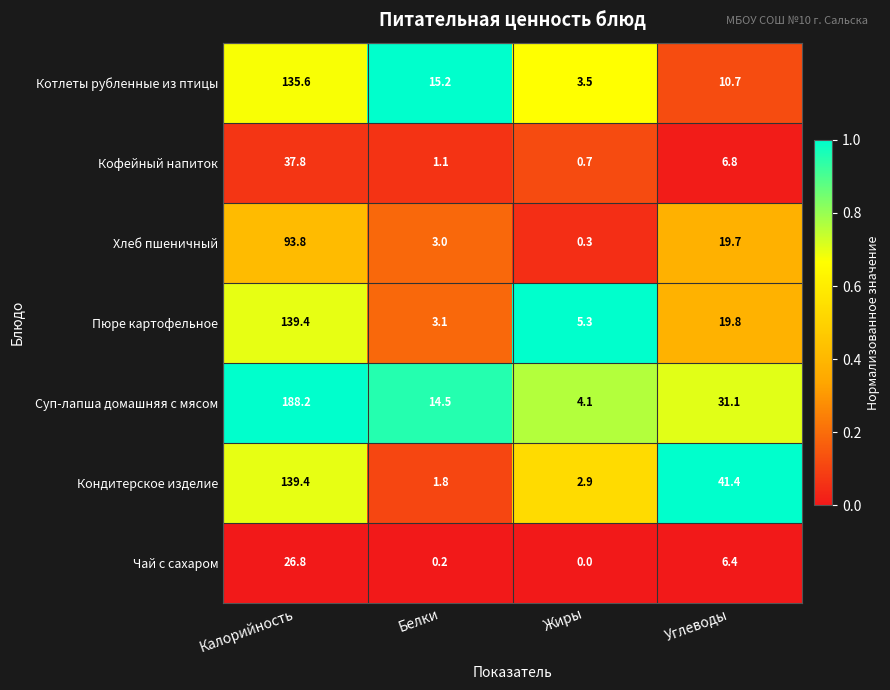

What is the total value across all series at Калорийность?

761.0